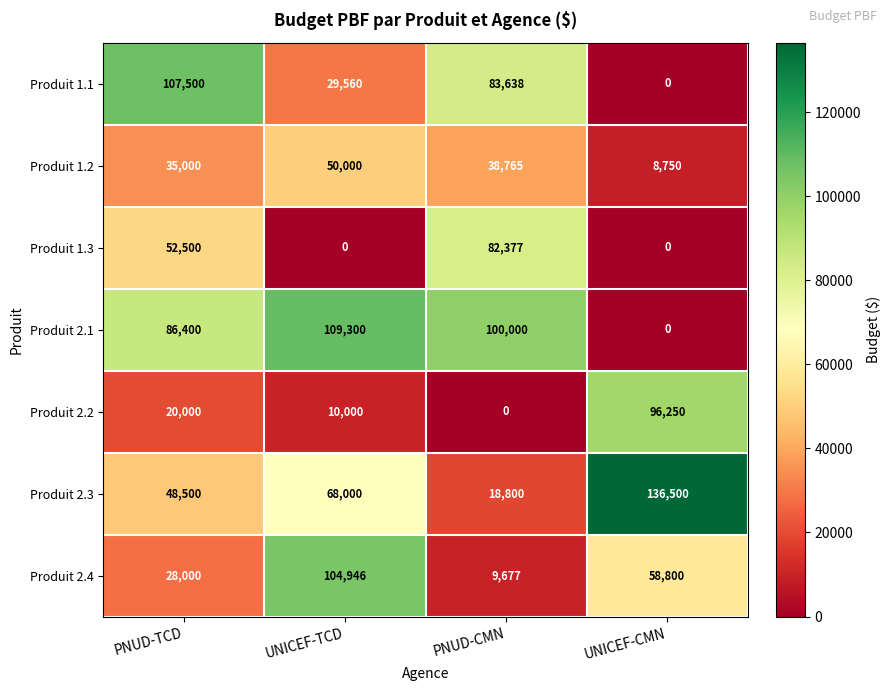

What is the difference between the second highest and minimum values in the Produit 2.1 series?

100000